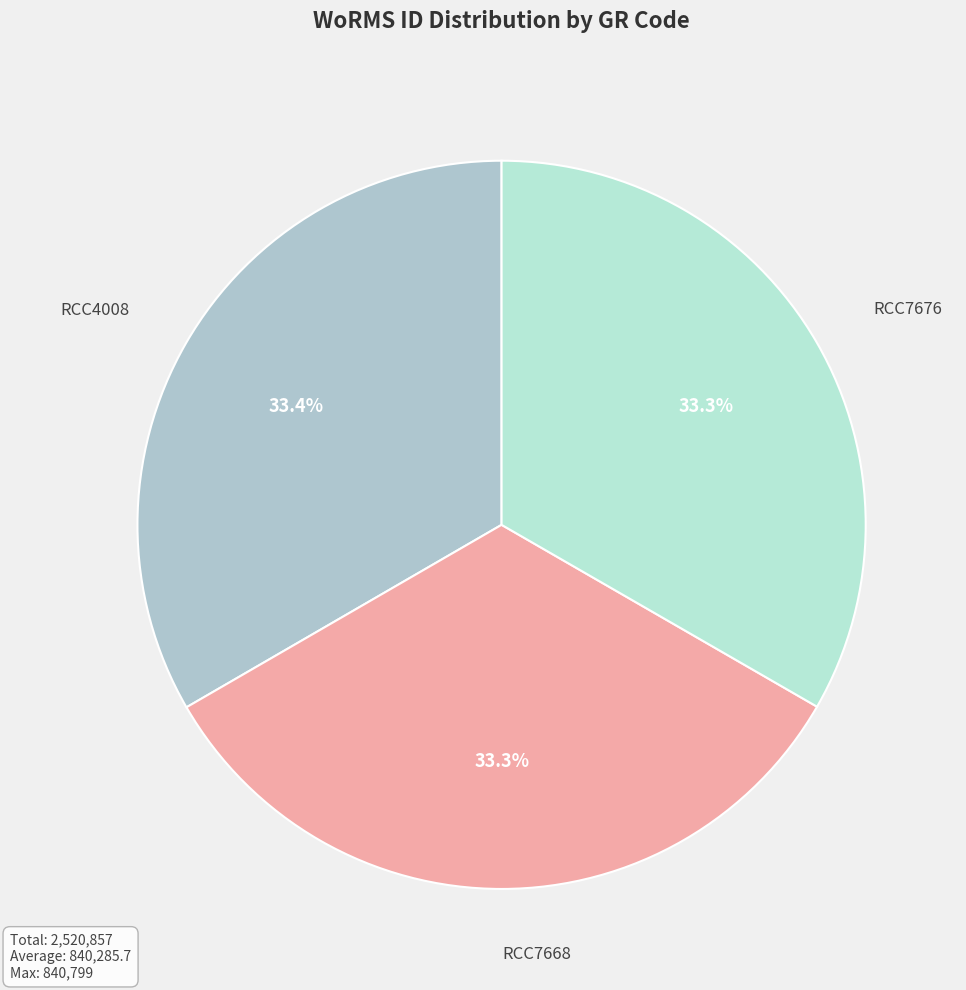

Is it true that RCC4008 is 33% of the pie?

True